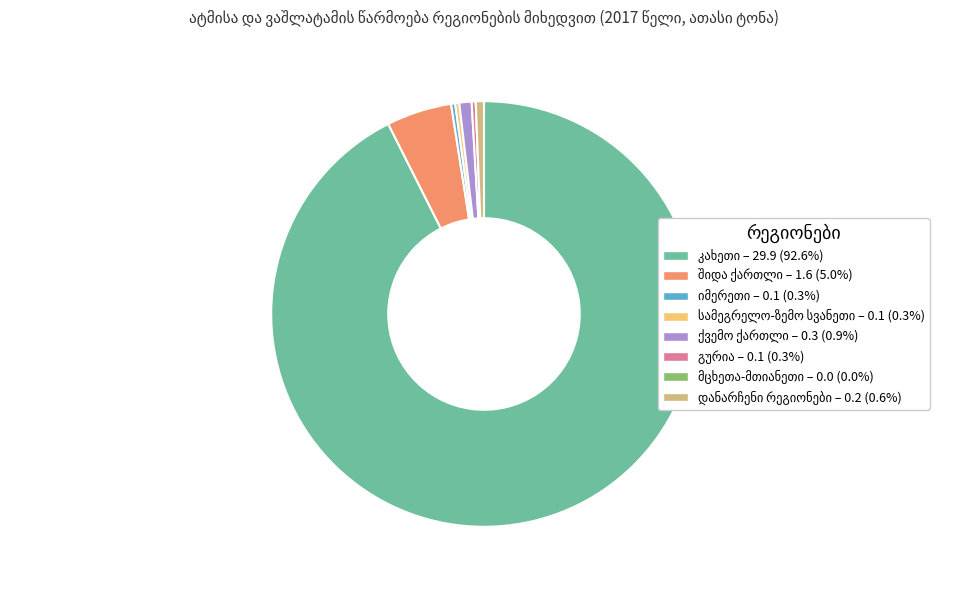

Is there a majority slice in this chart?

Yes